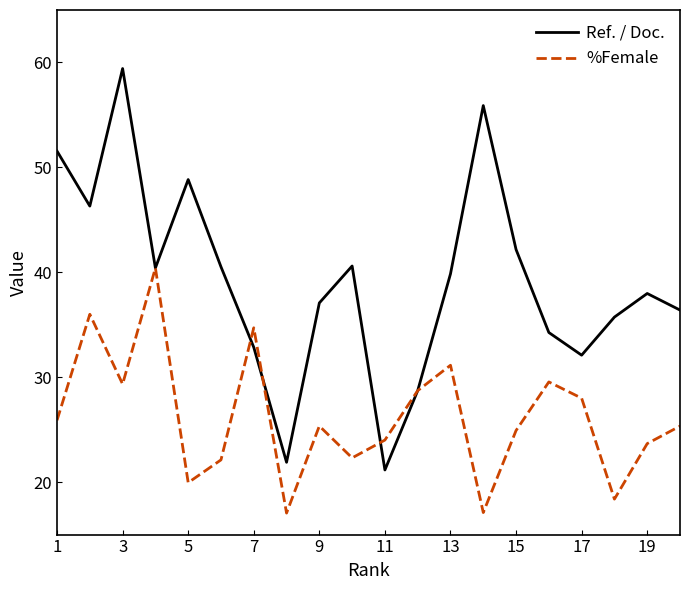

Which series has the largest total across all categories?

Ref. / Doc.